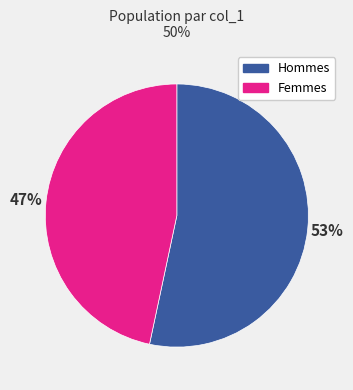

Count the number of slices in the pie.

2